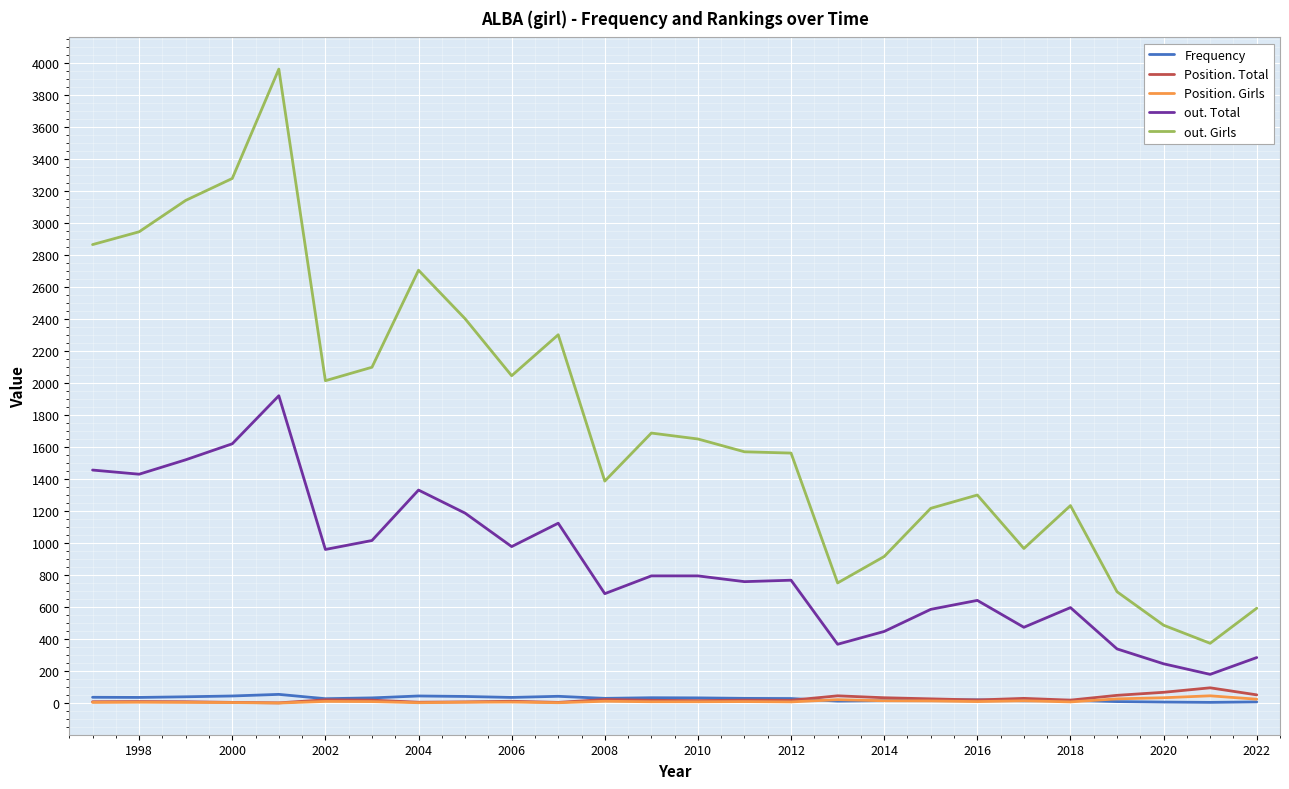

True or false: out. Total and Position. Girls intersect in this chart.

False